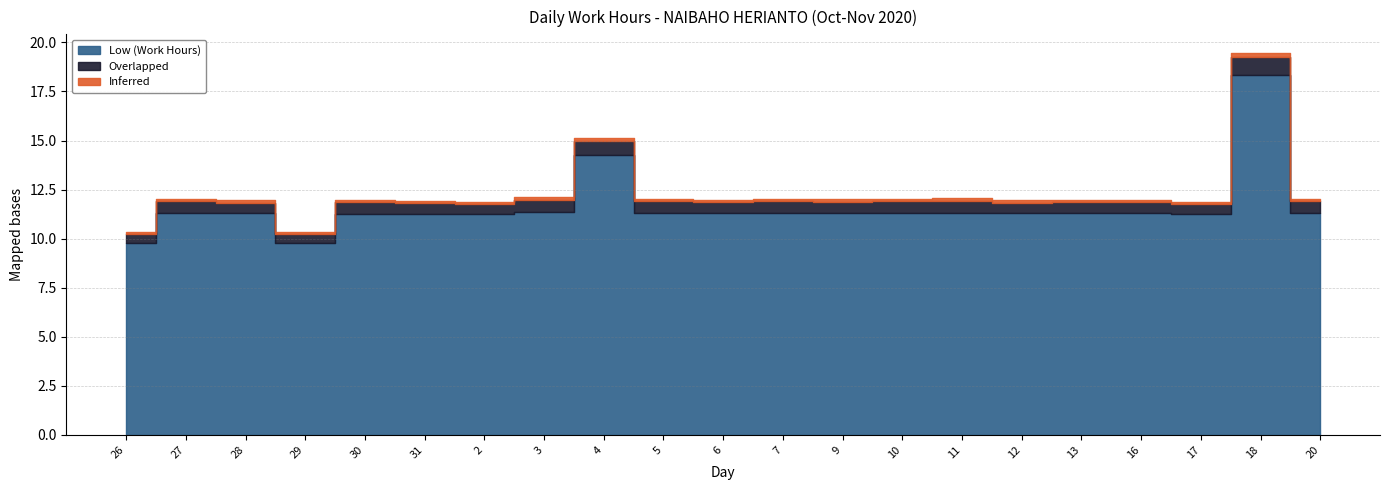

True or false: Inferred and Low (Work Hours) intersect in this chart.

False